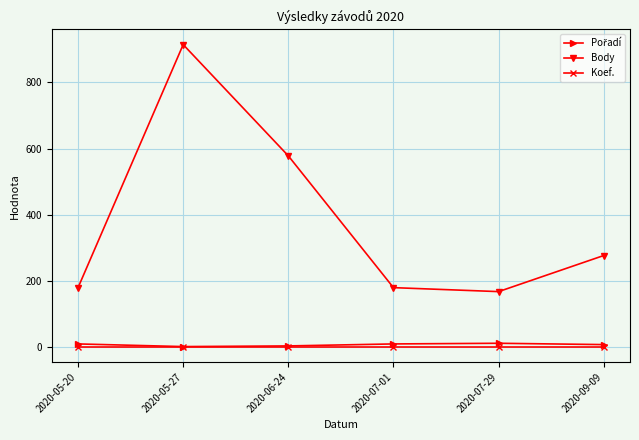

Which label corresponds to the largest value in the chart?

2020-05-27